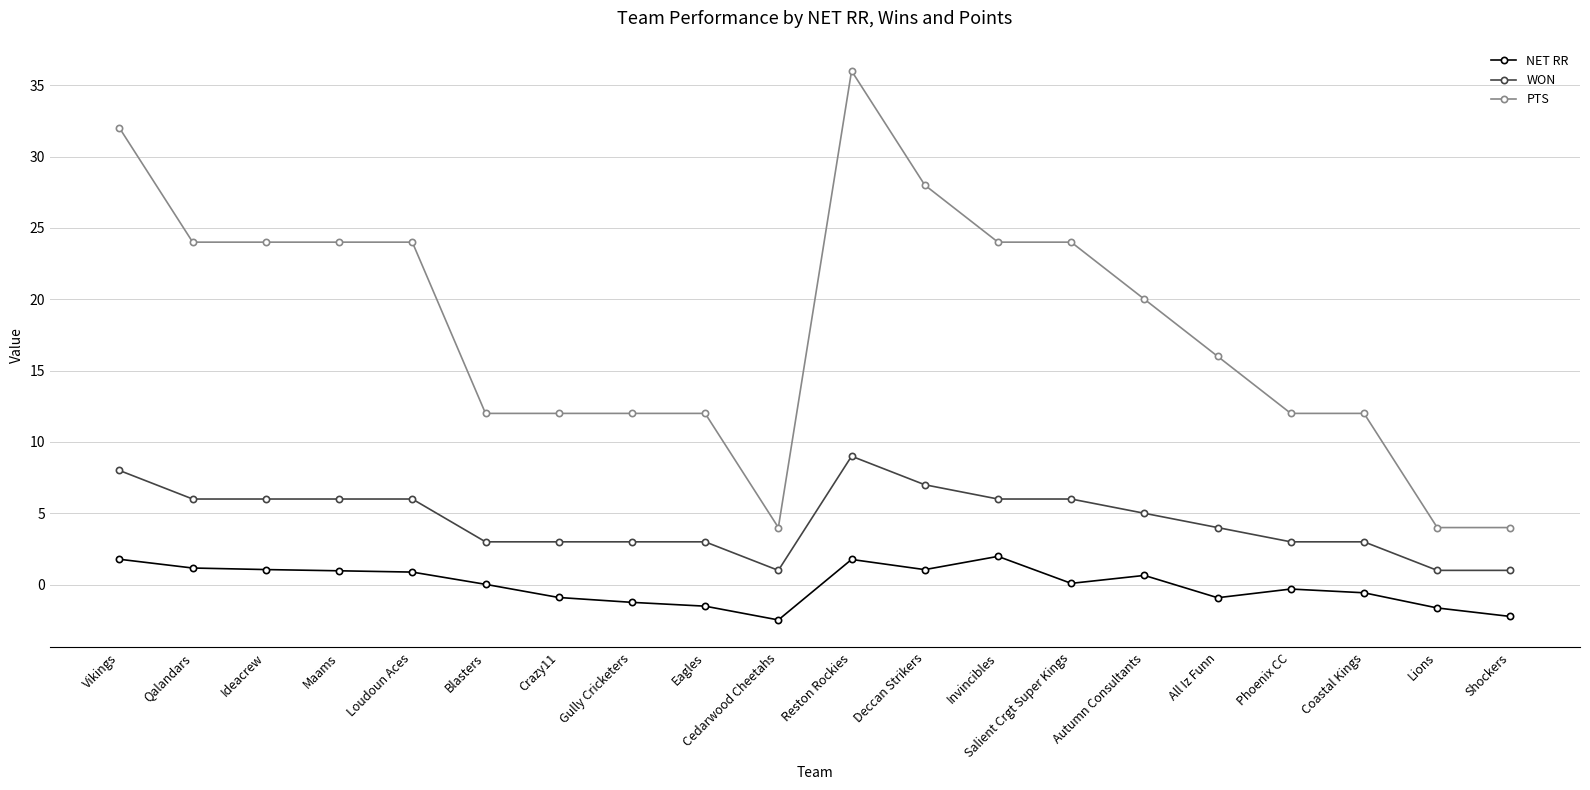

What is the average value of the WON series?

4.5